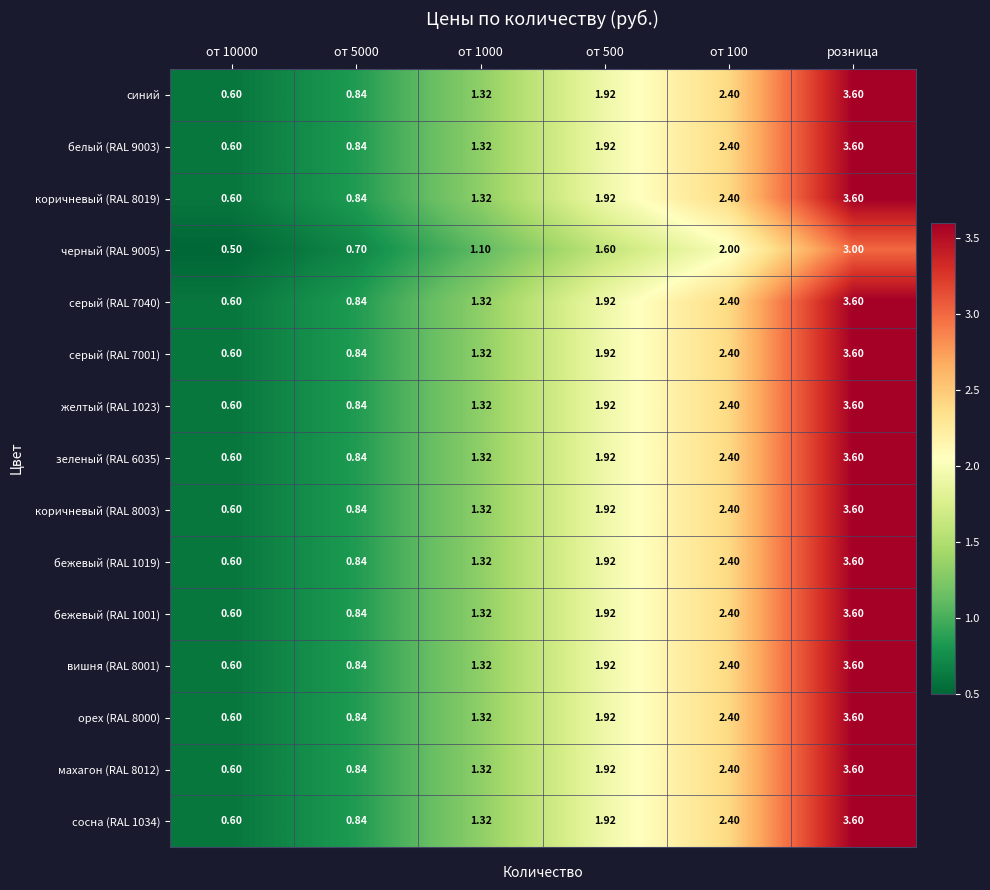

At which category is the sum across all series the highest?

розница